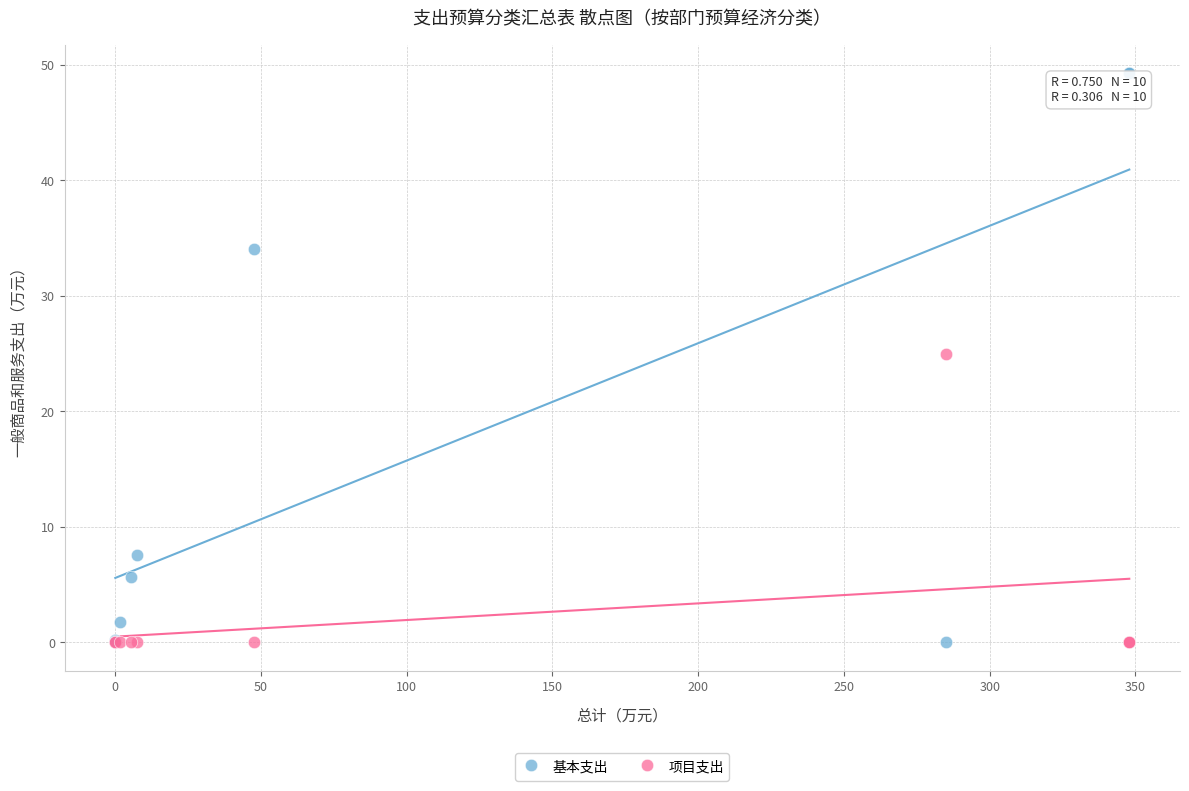

In the 基本支出 series, what Y value is closest to 24?

34.1